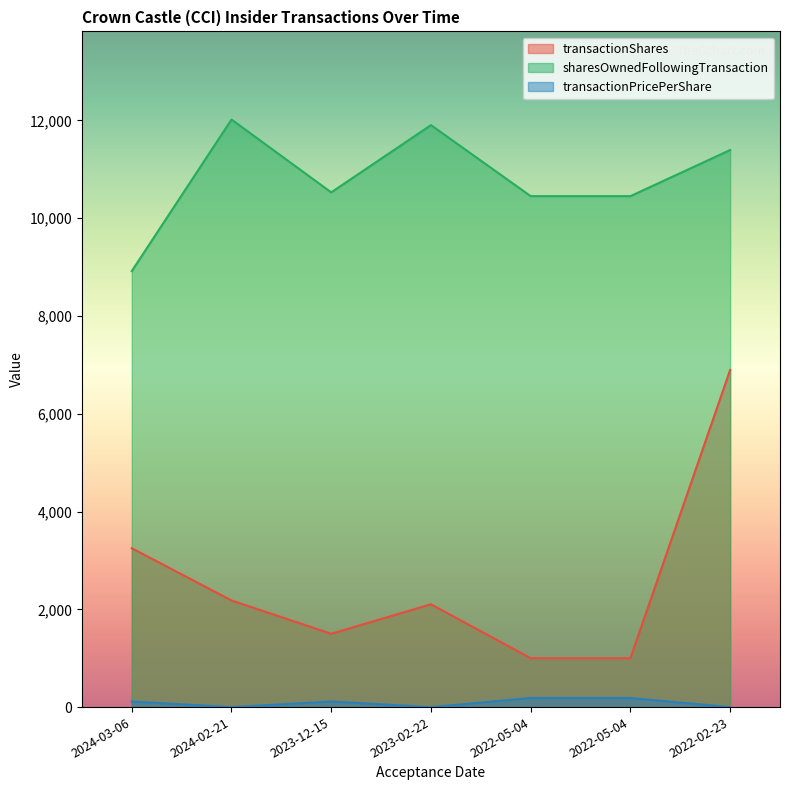

The sharesOwnedFollowingTransaction series shows 10529.0 at 2023-12-15. True or false?

True